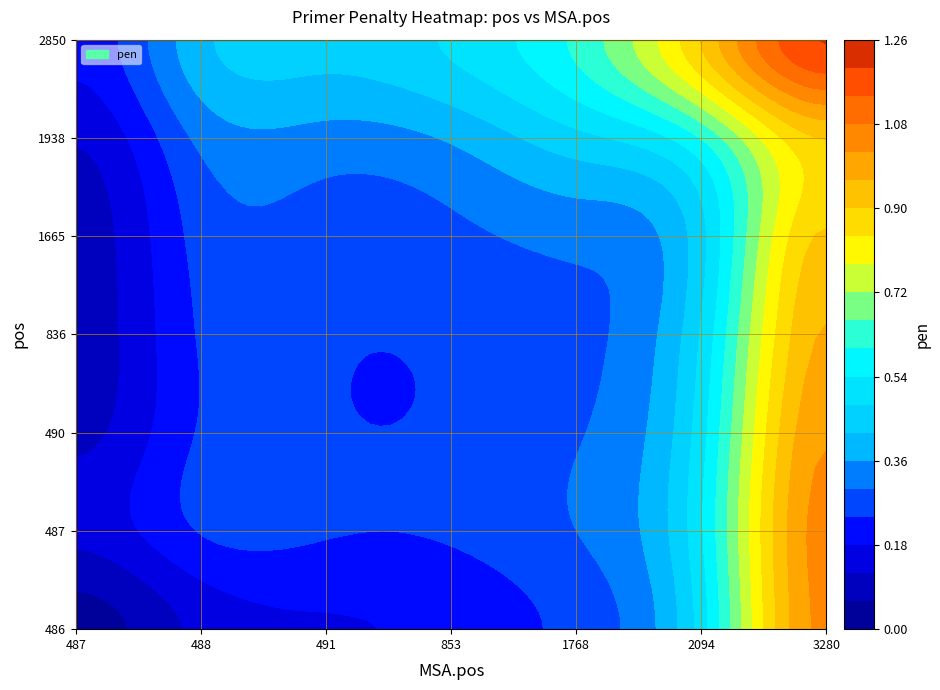

At how many categories does at least one series exceed 0?

7